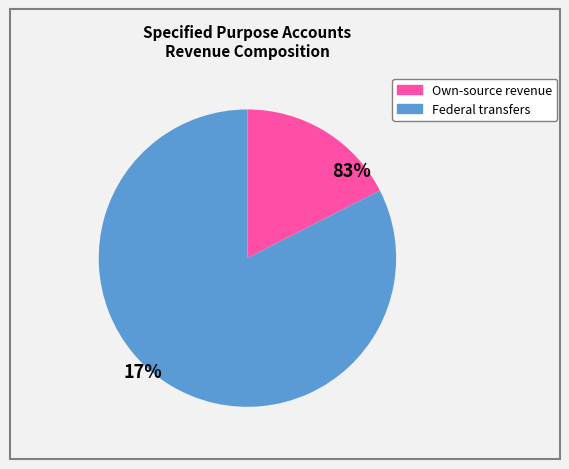

How many segments does this pie chart have?

2